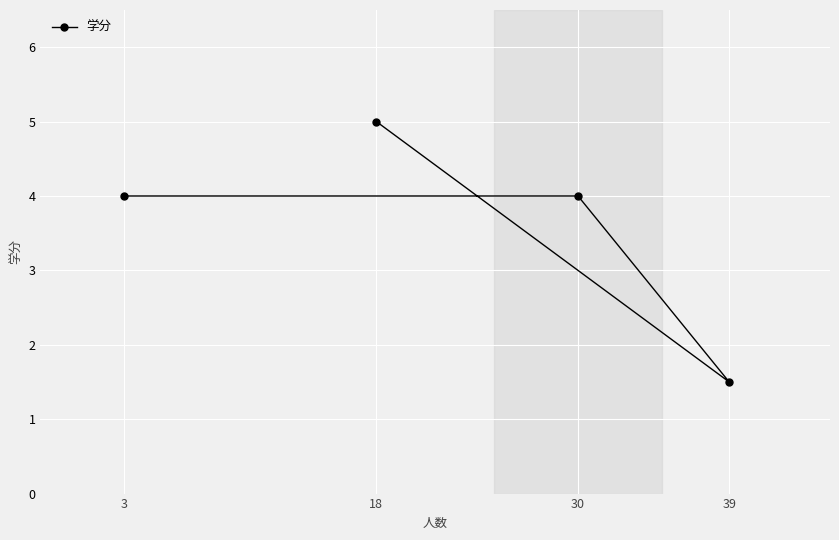

What is the ratio of the value at 39 to the value at 30?

0.4